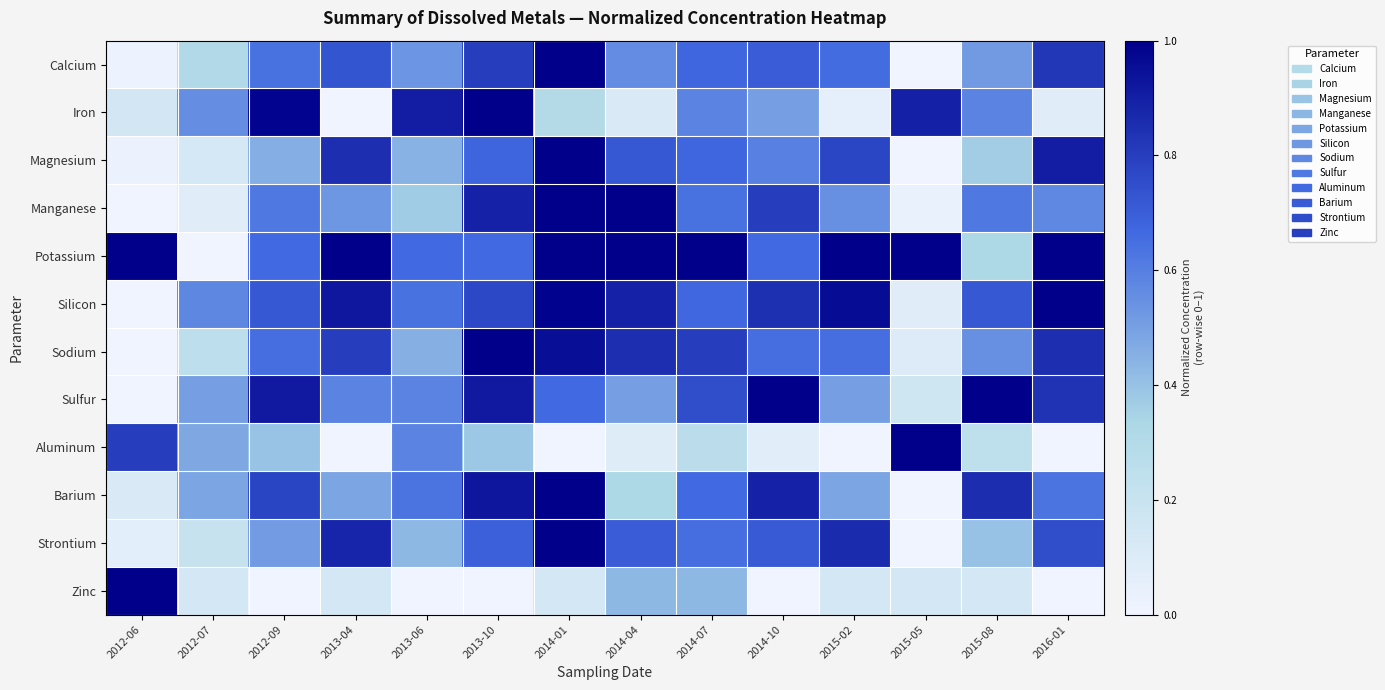

How many data points does each series have?

14